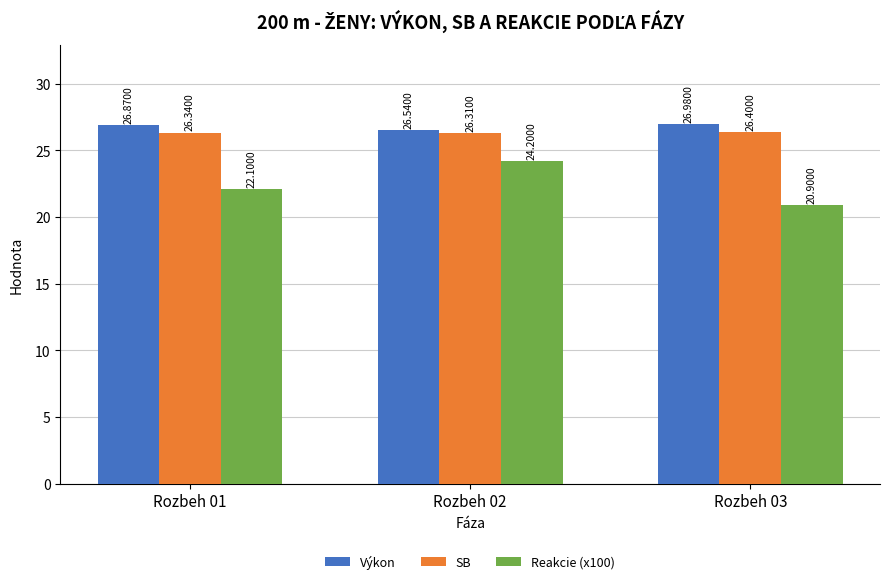

List the labels in order of SB value, smallest first.

Rozbeh 02, Rozbeh 01, Rozbeh 03